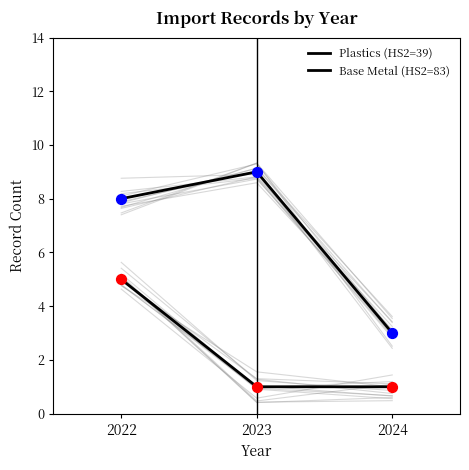

Which series has the widest spread of Y values?

Base Metal (HS2=83)